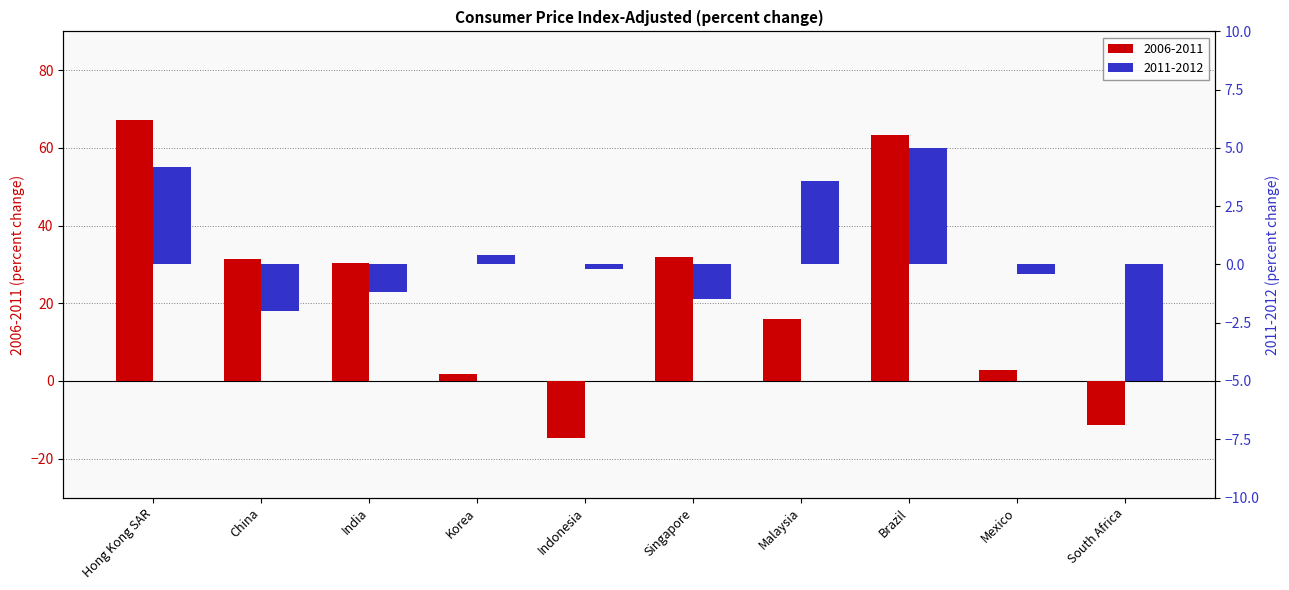

Reading left to right, what are all the values shown in this chart?

2006-2011: Hong Kong SAR=67.3	China=31.5	India=30.5	Korea=1.8	Indonesia=-14.6	Singapore=31.8	Malaysia=15.9	Brazil=63.4	Mexico=2.8	South Africa=-11.3
2011-2012: Hong Kong SAR=4.2	China=-2.0	India=-1.2	Korea=0.4	Indonesia=-0.2	Singapore=-1.5	Malaysia=3.6	Brazil=5.0	Mexico=-0.4	South Africa=-5.0